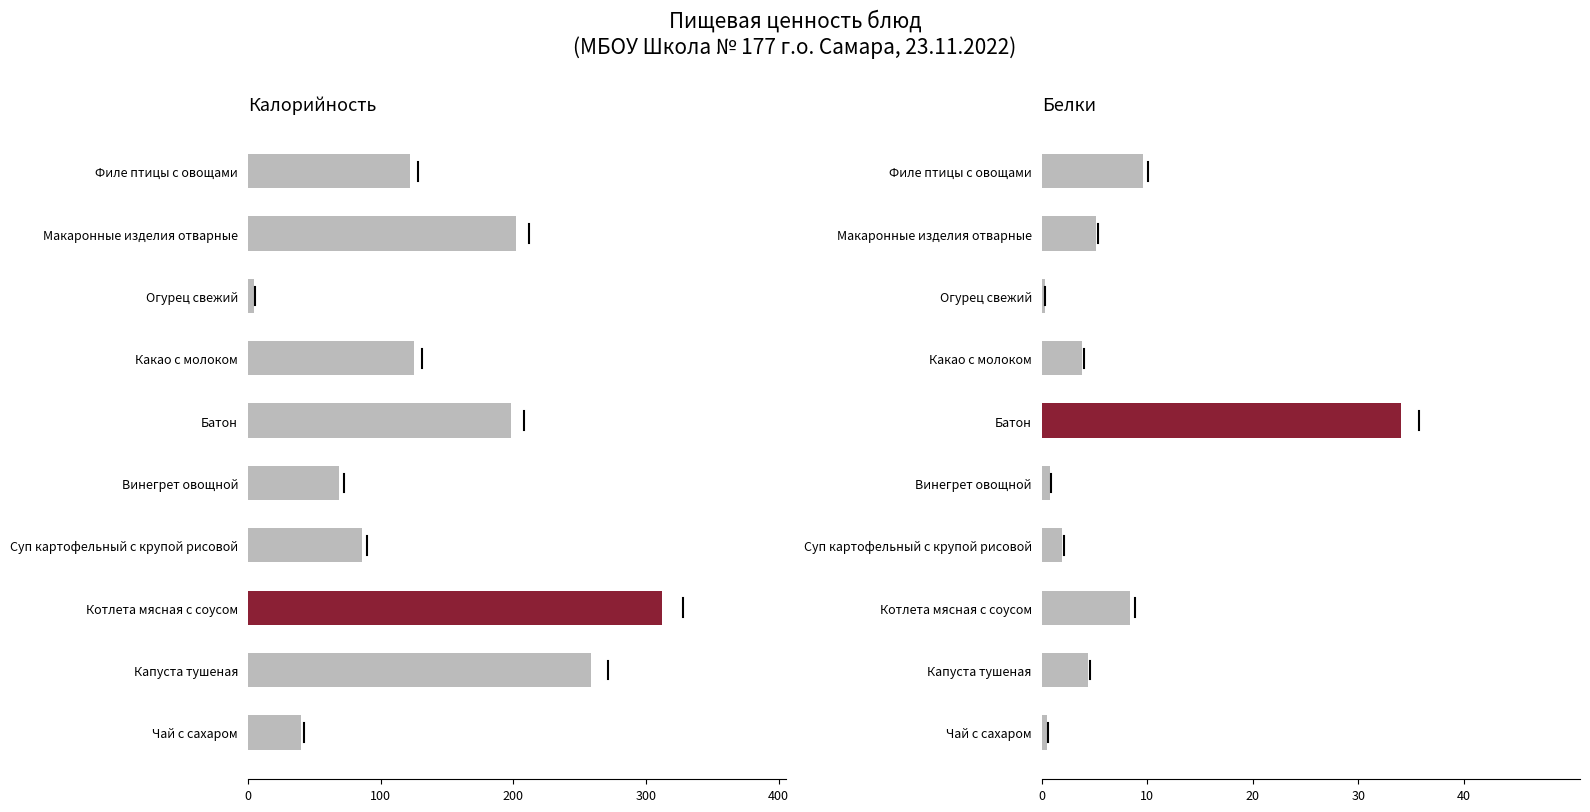

The value of Калорийность at Какао с молоком is 86.7. True or false?

False